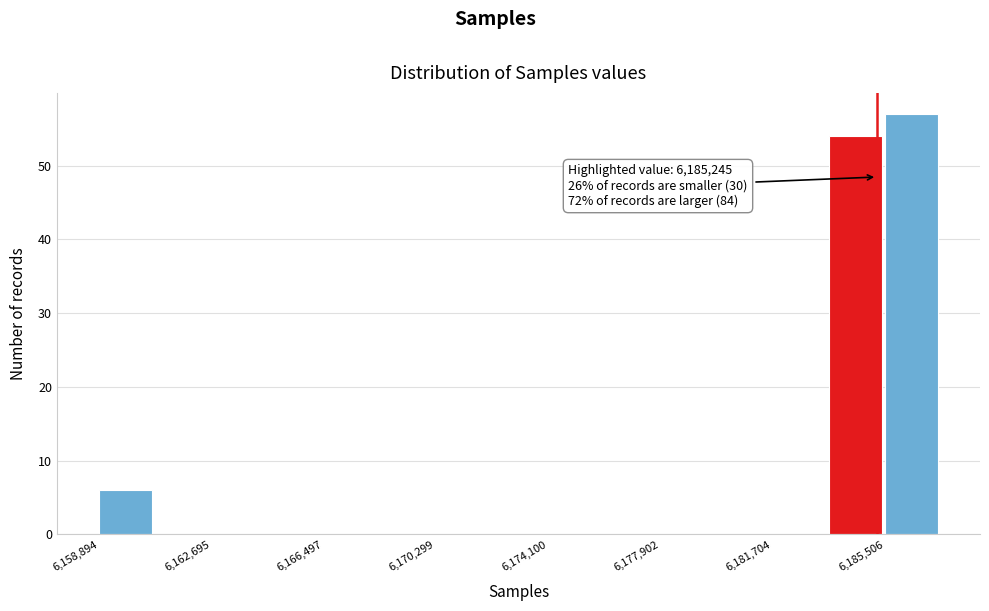

Read against the x-axis, roughly where is the centre of the tallest bar?

6186500